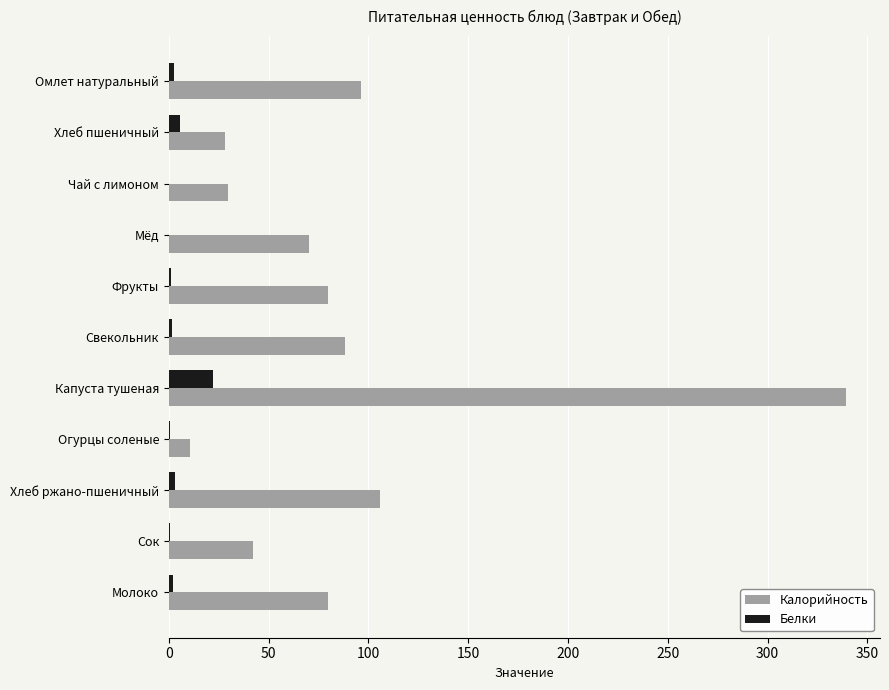

True or false: Калорийность has a value of 133.7 at Омлет натуральный.

False